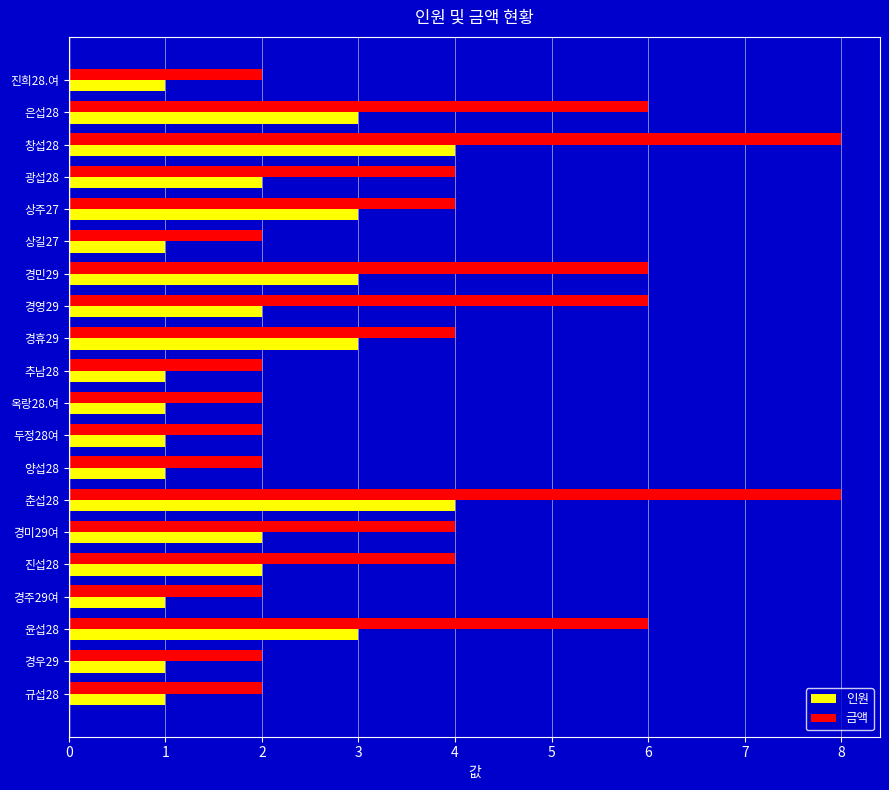

Is it true that 금액 equals 1 at 규섭28?

False